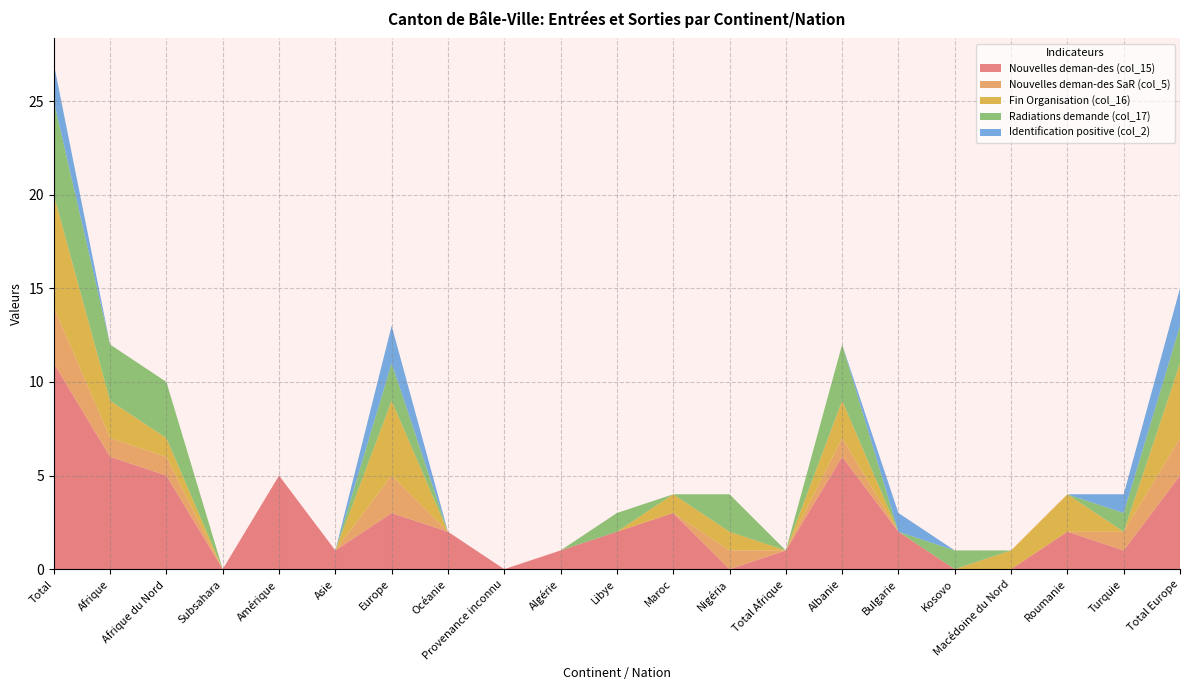

Reading left to right, transcribe all the data shown in this chart.

Nouvelles deman-des (col_15): Total=11	Afrique=6	Afrique du Nord=5	Subsahara=0	Amérique=5	Asie=1	Europe=3	Océanie=2	Provenance inconnu=0	Algérie=1	Libye=2	Maroc=3	Nigéria=0	Total Afrique=1	Albanie=6	Bulgarie=2	Kosovo=0	Macédoine du Nord=0	Roumanie=2	Turquie=1	Total Europe=5
Nouvelles deman-des SaR (col_5): Total=3	Afrique=1	Afrique du Nord=1	Subsahara=0	Amérique=0	Asie=0	Europe=2	Océanie=0	Provenance inconnu=0	Algérie=0	Libye=0	Maroc=0	Nigéria=1	Total Afrique=0	Albanie=1	Bulgarie=0	Kosovo=0	Macédoine du Nord=0	Roumanie=0	Turquie=1	Total Europe=2
Fin Organisation (col_16): Total=6	Afrique=2	Afrique du Nord=1	Subsahara=0	Amérique=0	Asie=0	Europe=4	Océanie=0	Provenance inconnu=0	Algérie=0	Libye=0	Maroc=1	Nigéria=1	Total Afrique=0	Albanie=2	Bulgarie=0	Kosovo=0	Macédoine du Nord=1	Roumanie=2	Turquie=0	Total Europe=4
Radiations demande (col_17): Total=5	Afrique=3	Afrique du Nord=3	Subsahara=0	Amérique=0	Asie=0	Europe=2	Océanie=0	Provenance inconnu=0	Algérie=0	Libye=1	Maroc=0	Nigéria=2	Total Afrique=0	Albanie=3	Bulgarie=0	Kosovo=1	Macédoine du Nord=0	Roumanie=0	Turquie=1	Total Europe=2
Identification positive (col_2): Total=2	Afrique=0	Afrique du Nord=0	Subsahara=0	Amérique=0	Asie=0	Europe=2	Océanie=0	Provenance inconnu=0	Algérie=0	Libye=0	Maroc=0	Nigéria=0	Total Afrique=0	Albanie=0	Bulgarie=1	Kosovo=0	Macédoine du Nord=0	Roumanie=0	Turquie=1	Total Europe=2